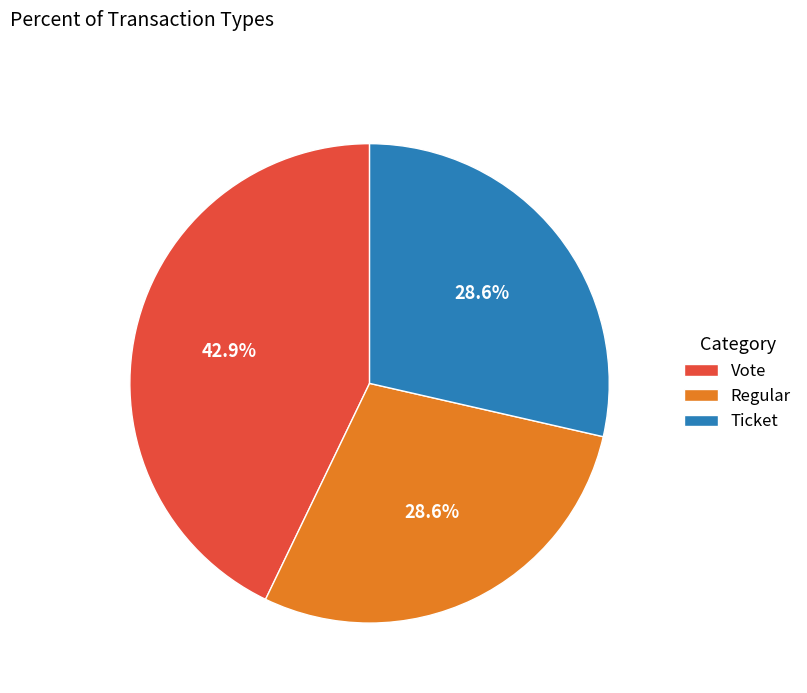

Which category has the biggest portion of the pie?

Vote